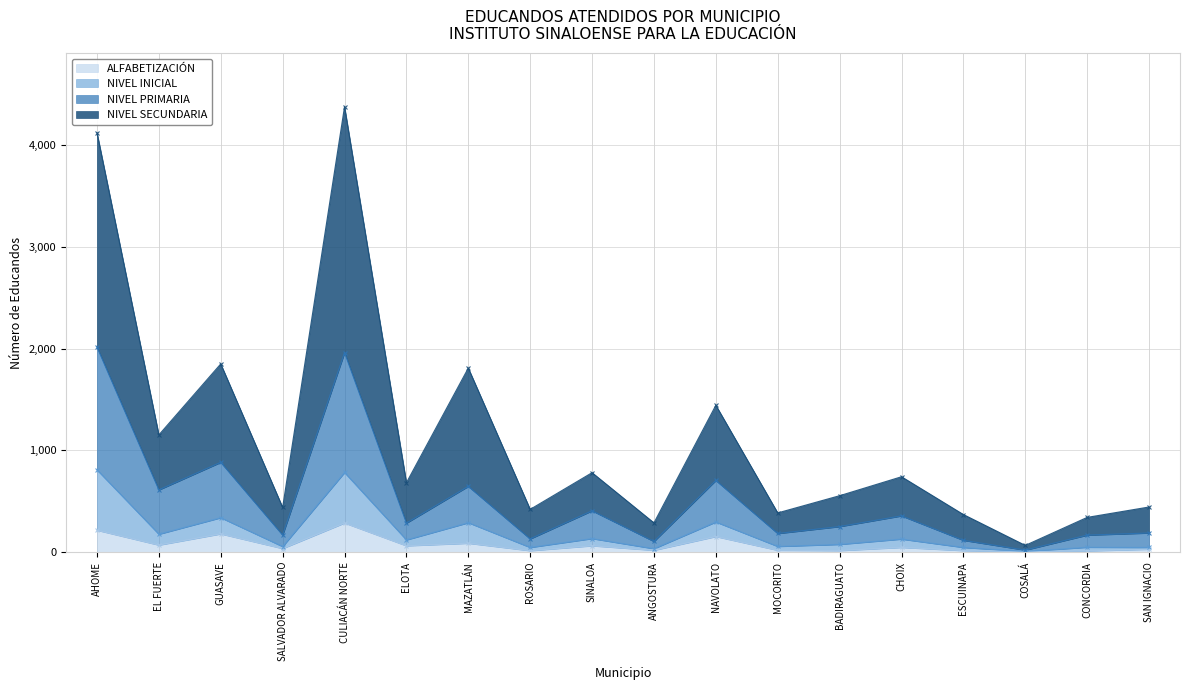

What is the lowest value of the ALFABETIZACIÓN series?

6